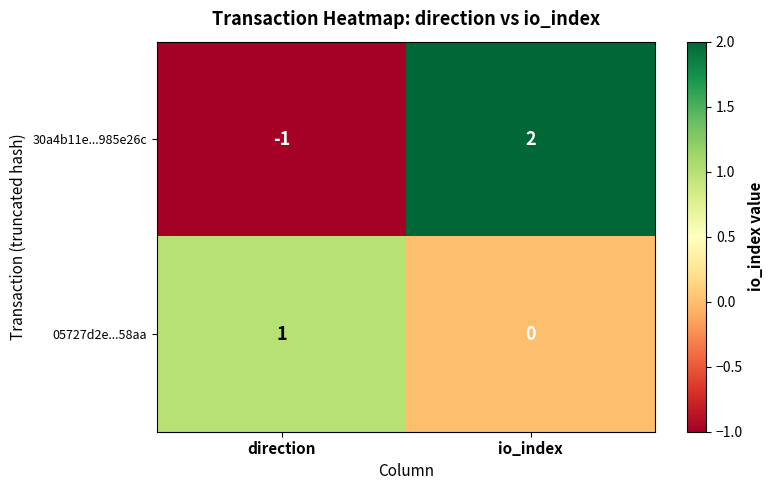

The 30a4b11e...985e26c series shows 0 at io_index. True or false?

False